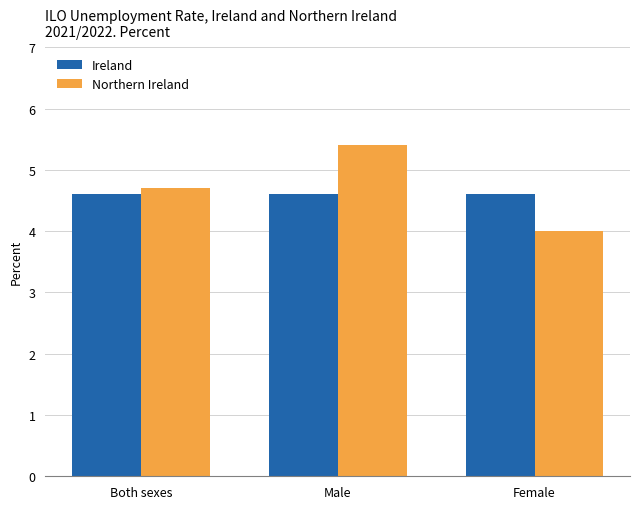

What is the sum of the Ireland values at Both sexes and Male?

9.2